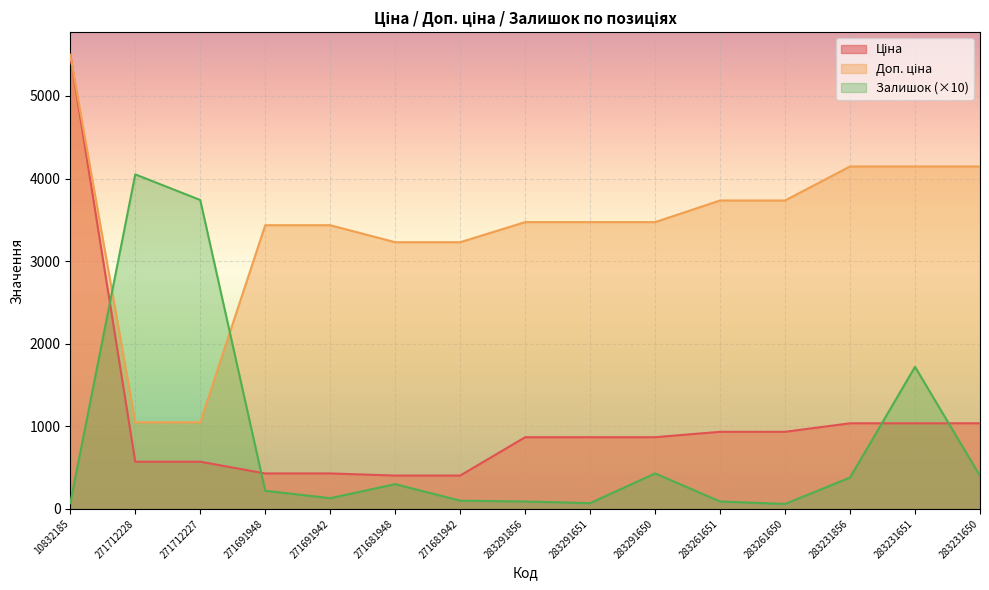

Is it true that Ціна equals 1354.1 at 283291651?

False